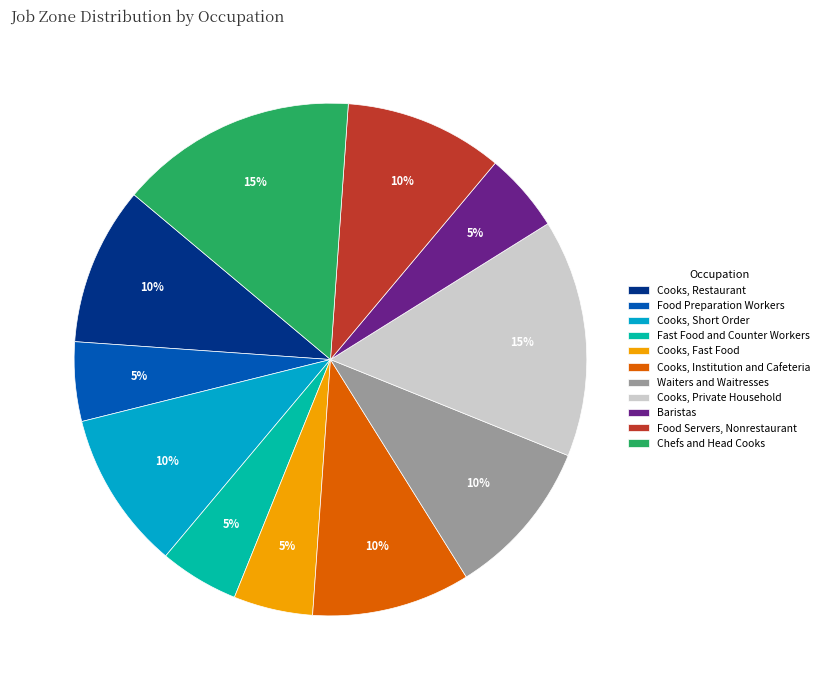

How many segments does this pie chart have?

11